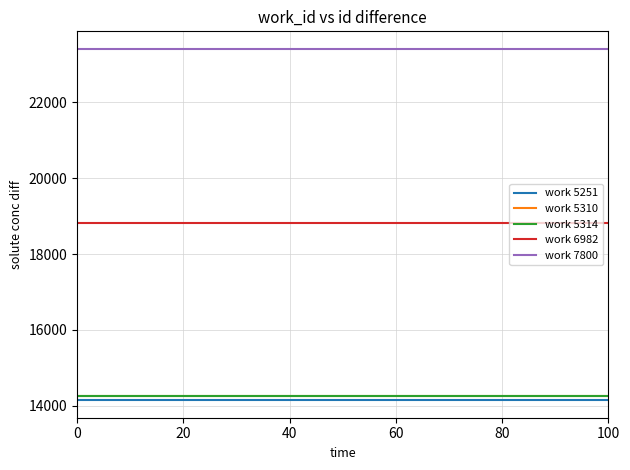

What is the minimum value shown in the chart?

14148